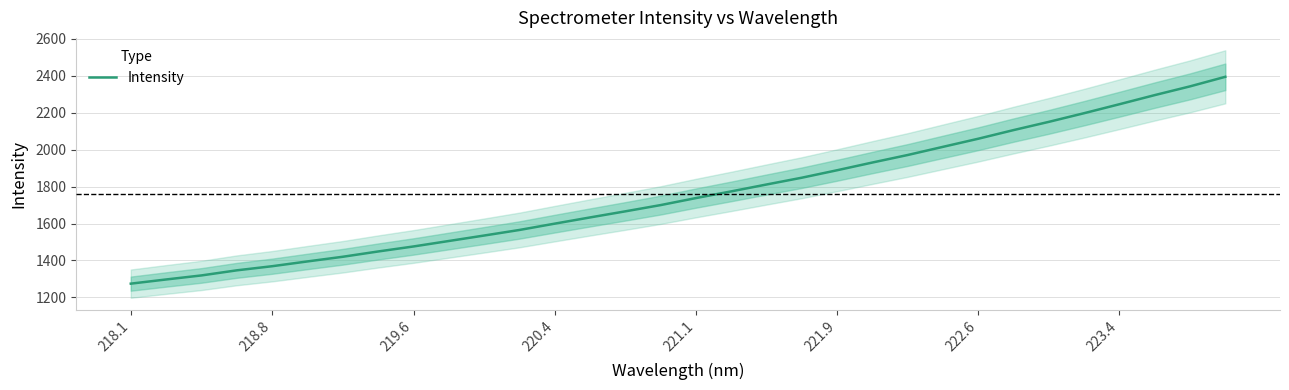

What is the lowest value of the Intensity series?

1274.7